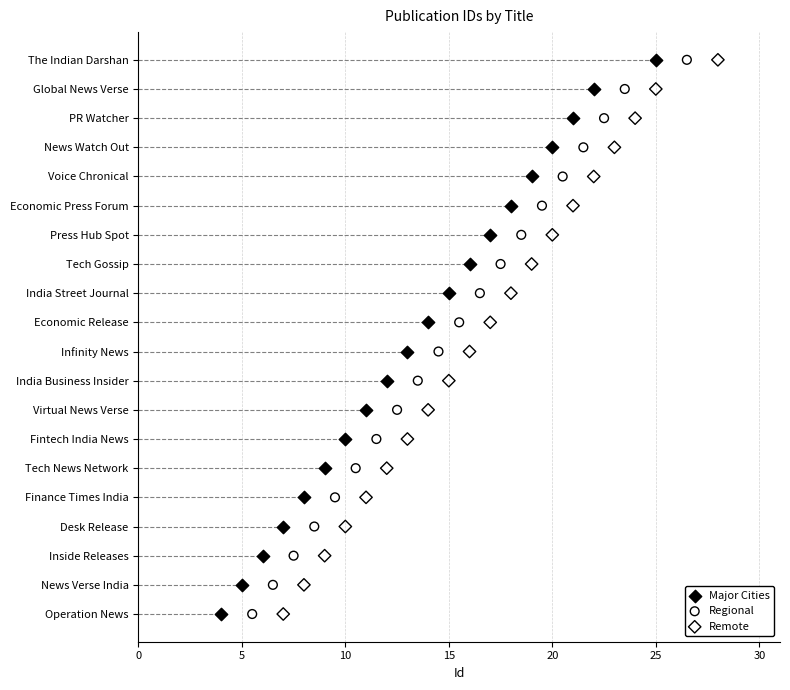

What are all the series names shown in the legend?

Major Cities, Regional, Remote